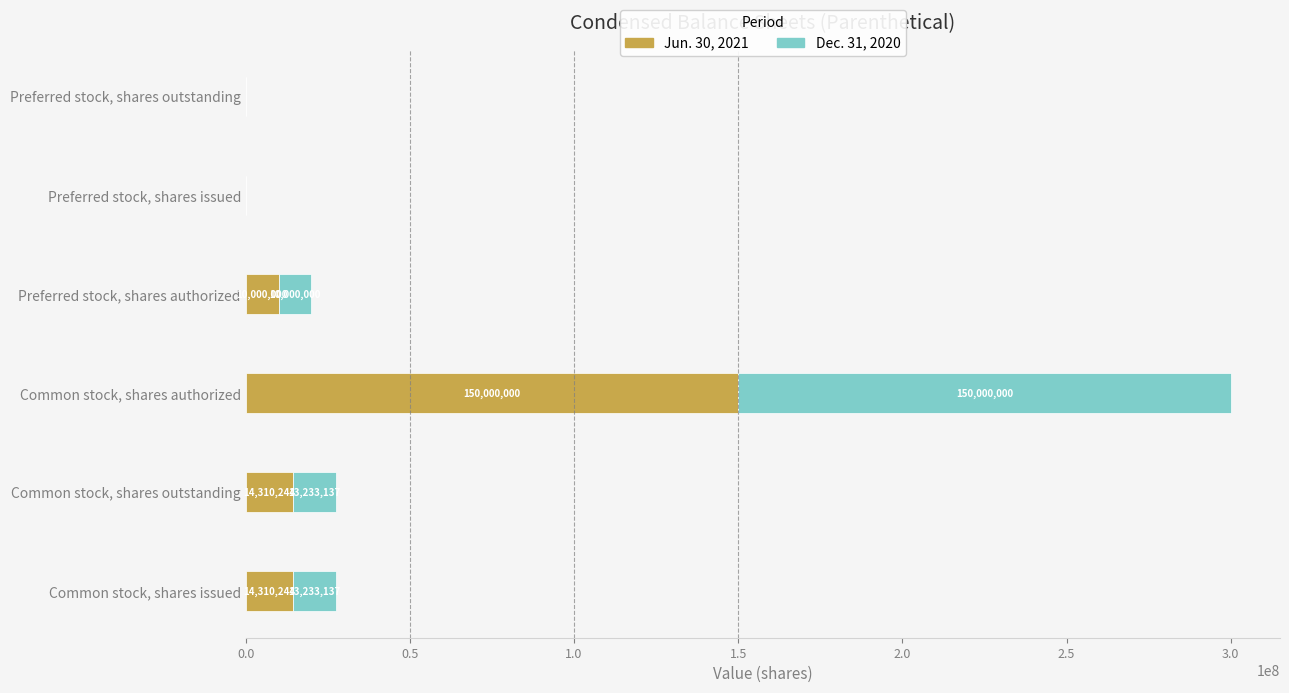

What is the sum of all Jun. 30, 2021 values?

188620488